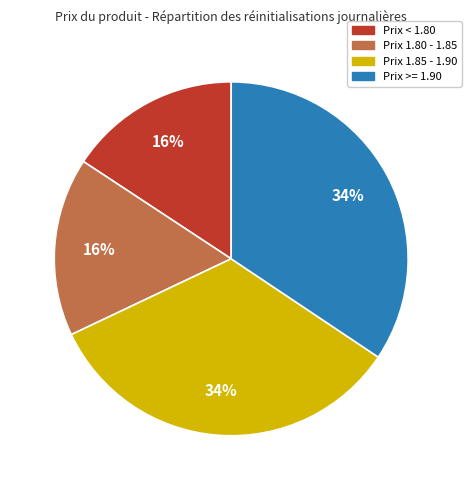

To the nearest percent, what is the average slice percentage?

25%